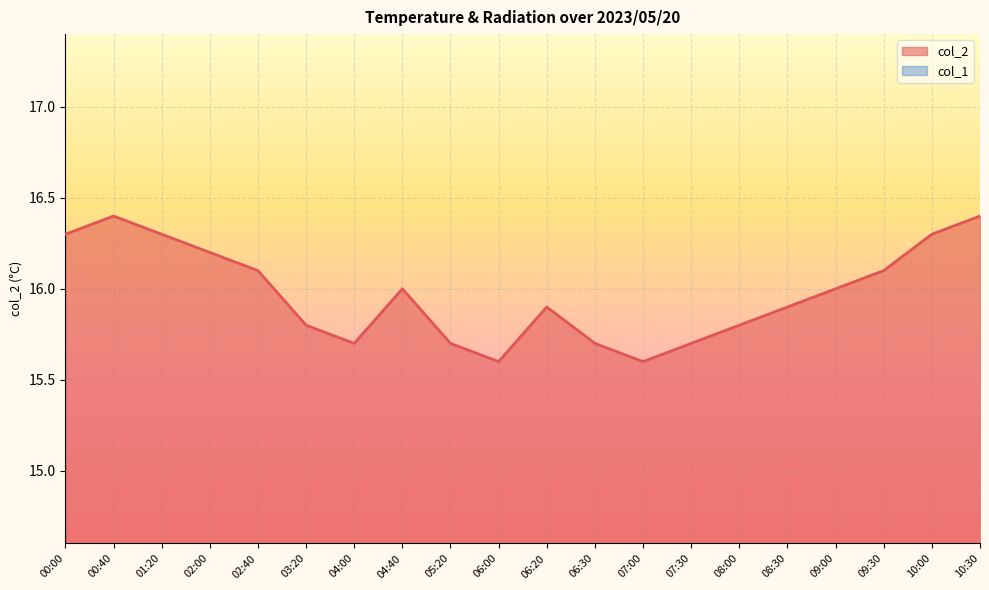

What is the change in value from 02:40 to 04:00?

-0.4